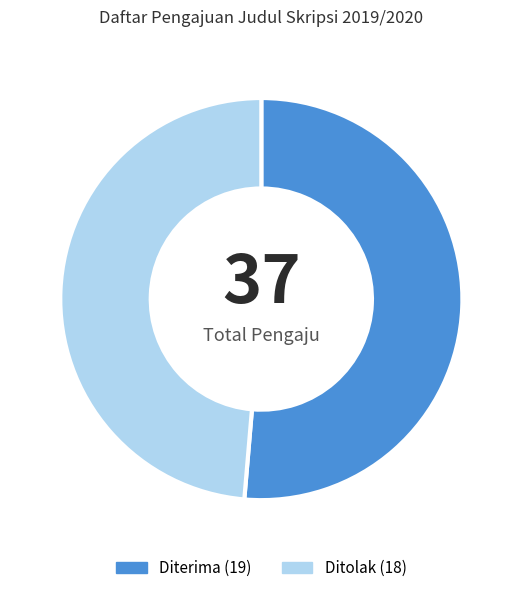

Approximately how many times larger is the value at Ditolak compared to Diterima?

0.9